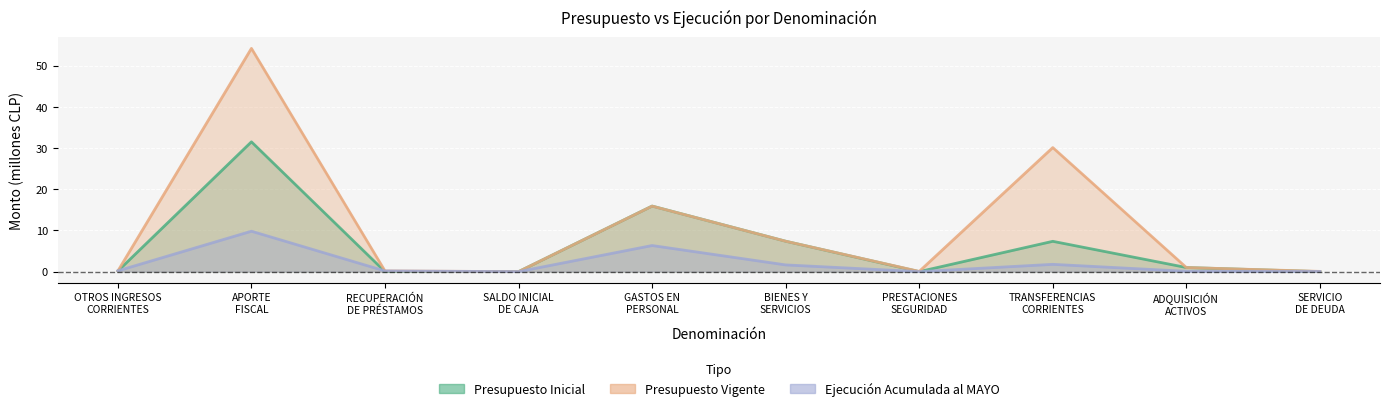

Reading left to right, transcribe all the data shown in this chart.

Presupuesto Inicial: OTROS INGRESOS
CORRIENTES=0.1	APORTE
FISCAL=31.5	RECUPERACIÓN
DE PRÉSTAMOS=0.0	SALDO INICIAL
DE CAJA=0.0	GASTOS EN
PERSONAL=15.9	BIENES Y
SERVICIOS=7.4	PRESTACIONES
SEGURIDAD=0.0	TRANSFERENCIAS
CORRIENTES=7.4	ADQUISICIÓN
ACTIVOS=1.0	SERVICIO
DE DEUDA=0.0
Presupuesto Vigente: OTROS INGRESOS
CORRIENTES=0.2	APORTE
FISCAL=54.2	RECUPERACIÓN
DE PRÉSTAMOS=0.2	SALDO INICIAL
DE CAJA=0.0	GASTOS EN
PERSONAL=15.9	BIENES Y
SERVICIOS=7.4	PRESTACIONES
SEGURIDAD=0.1	TRANSFERENCIAS
CORRIENTES=30.1	ADQUISICIÓN
ACTIVOS=1.0	SERVICIO
DE DEUDA=0.1
Ejecución Acumulada al MAYO: OTROS INGRESOS
CORRIENTES=0.2	APORTE
FISCAL=9.8	RECUPERACIÓN
DE PRÉSTAMOS=0.2	SALDO INICIAL
DE CAJA=0.0	GASTOS EN
PERSONAL=6.3	BIENES Y
SERVICIOS=1.6	PRESTACIONES
SEGURIDAD=0.0	TRANSFERENCIAS
CORRIENTES=1.8	ADQUISICIÓN
ACTIVOS=0.1	SERVICIO
DE DEUDA=0.0